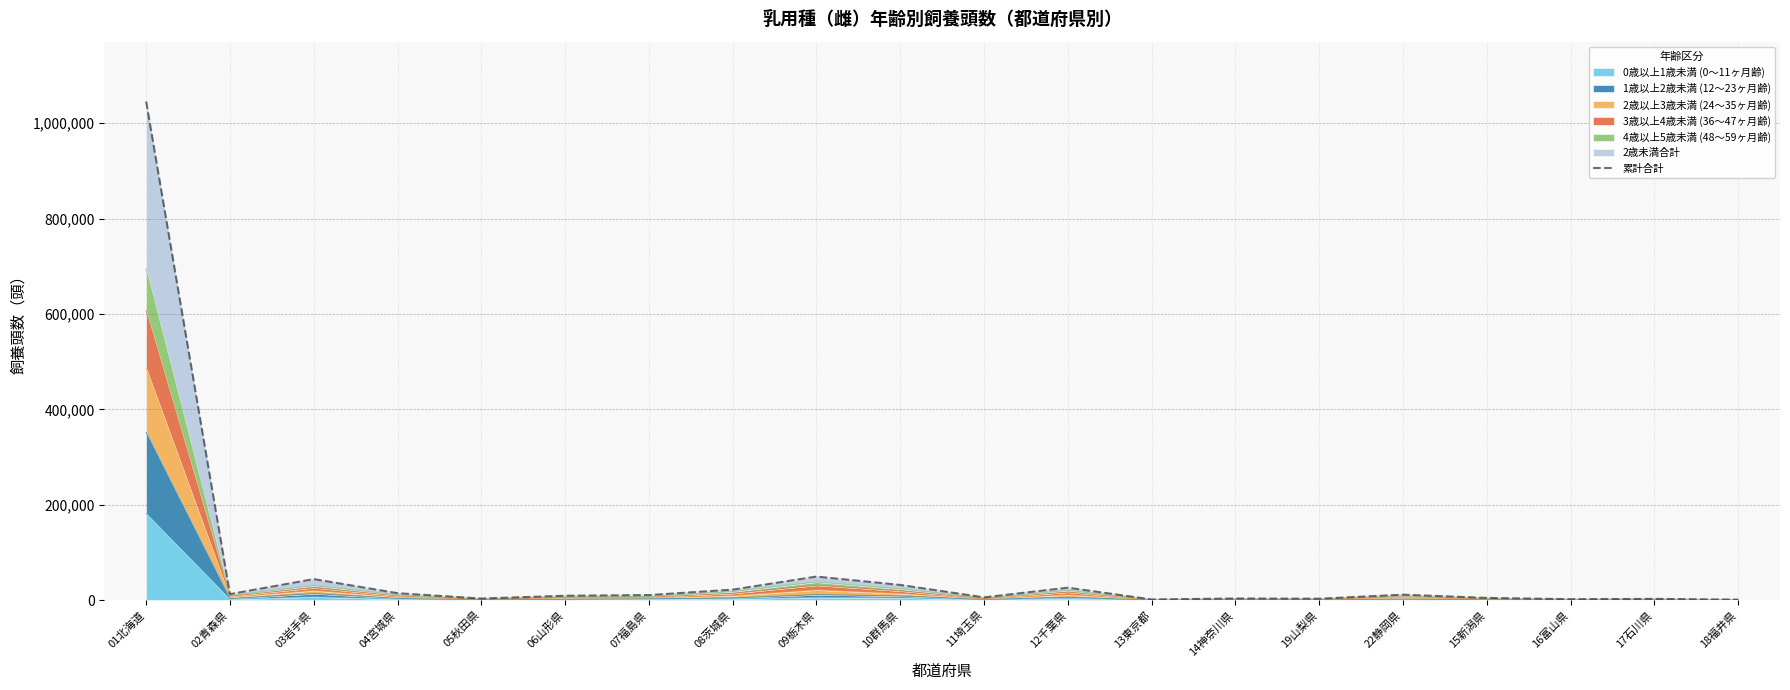

Reading left to right, what are all the values shown in this chart?

1045673	12568	43968	14501	3239	9123	10548	21934	49322	31799	5694	26015	1352	3357	2928	11351	4606	1901	2570	999